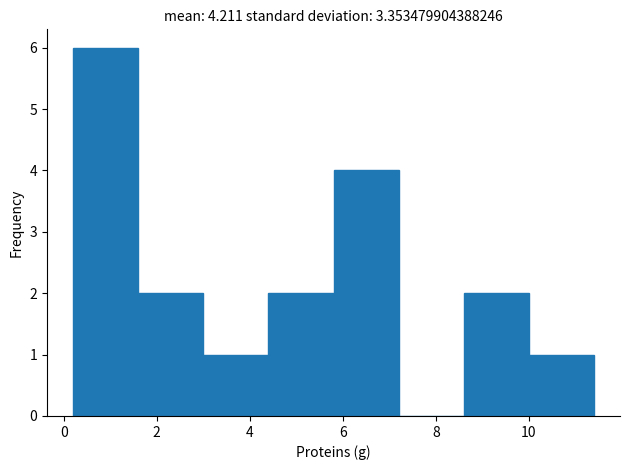

What is the height of the bar covering 3.0 to 4.4 on the x-axis? The values are not printed on the chart, so give them approximately, as read against the axis.

1